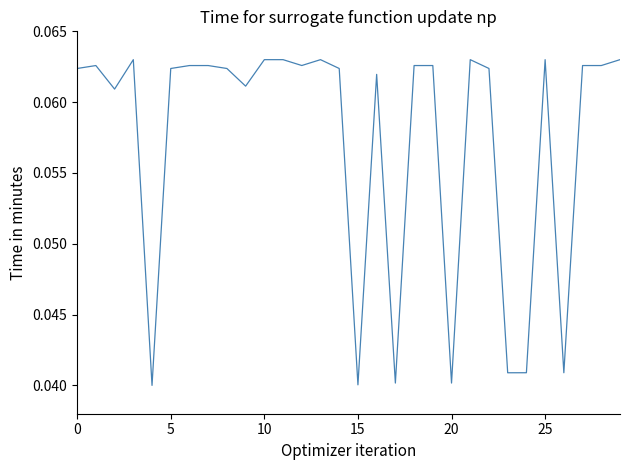

What is the maximum value shown in the chart?

0.1